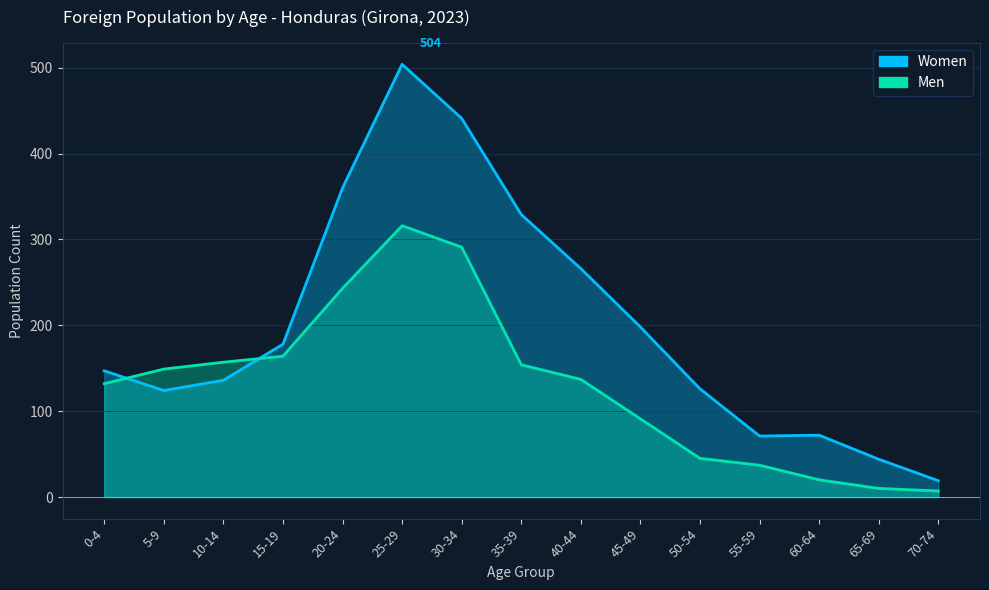

Reading left to right, what are all the values shown in this chart?

Men: 0-4=132	5-9=149	10-14=157	15-19=164	20-24=243	25-29=316	30-34=291	35-39=154	40-44=137	45-49=91	50-54=45	55-59=37	60-64=20	65-69=10	70-74=7
Women: 0-4=147	5-9=124	10-14=136	15-19=178	20-24=360	25-29=504	30-34=441	35-39=329	40-44=266	45-49=198	50-54=126	55-59=71	60-64=72	65-69=44	70-74=19